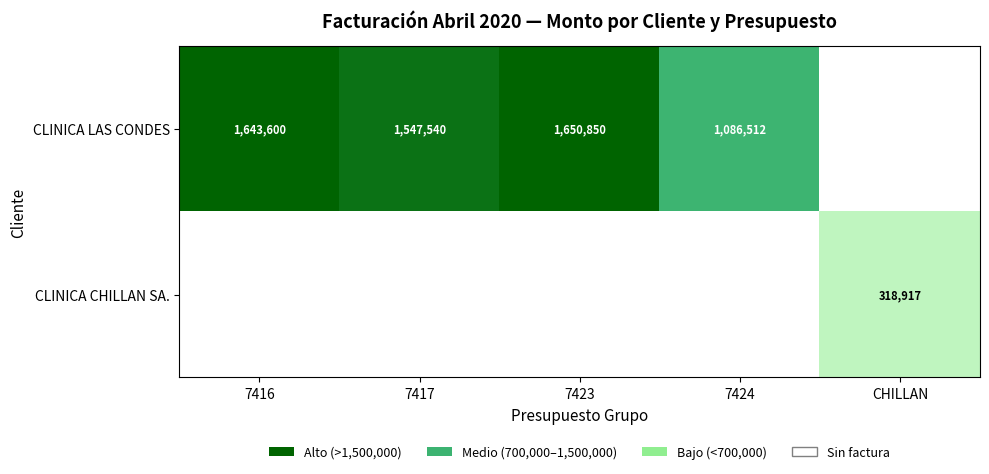

Is it true that CLINICA LAS CONDES equals 2378506 at 7416?

False